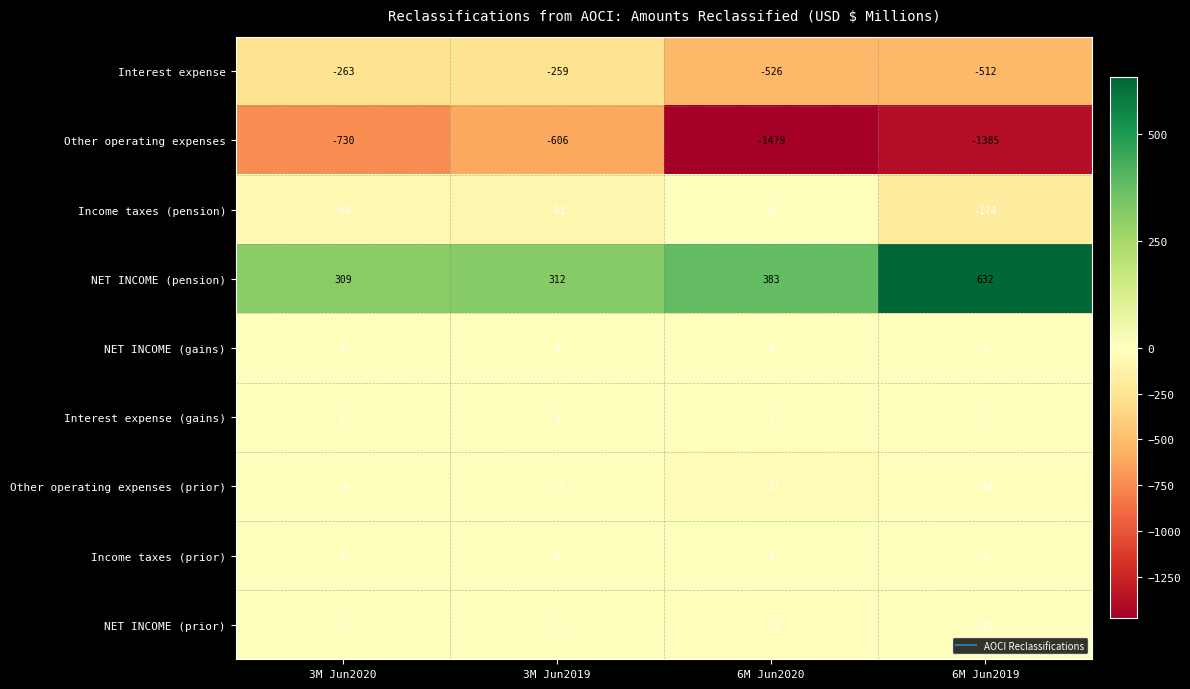

Which series changed the most between 3M Jun2020 and 3M Jun2019?

Other operating expenses